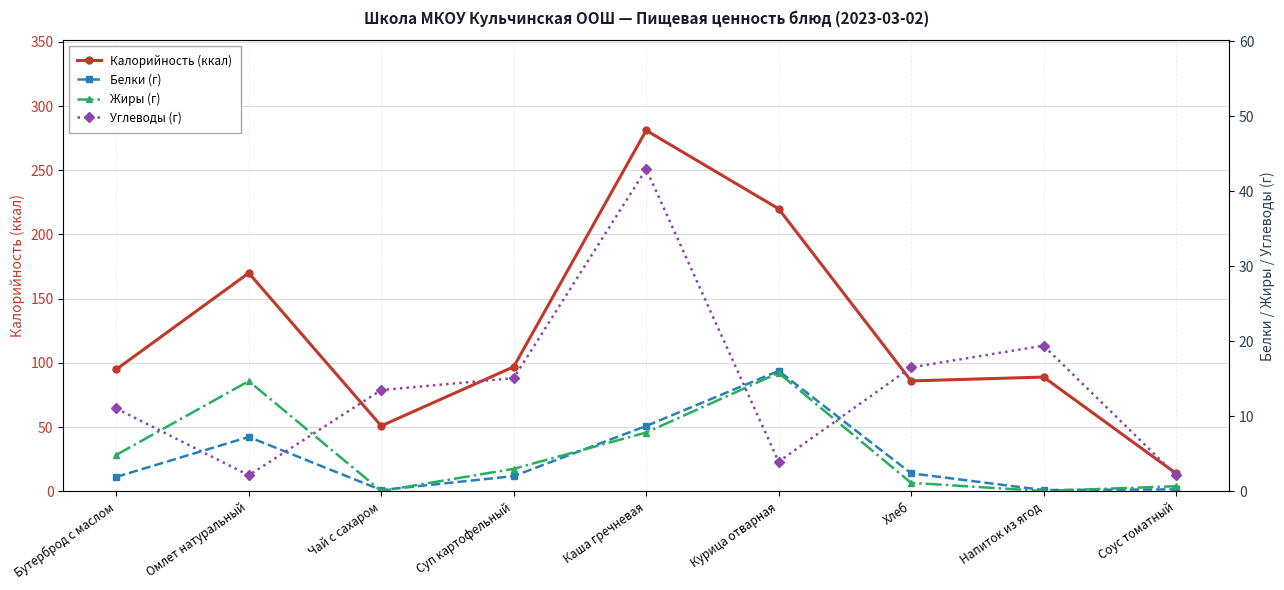

Where does the Белки (г) series first go above 2?

Омлет натуральный